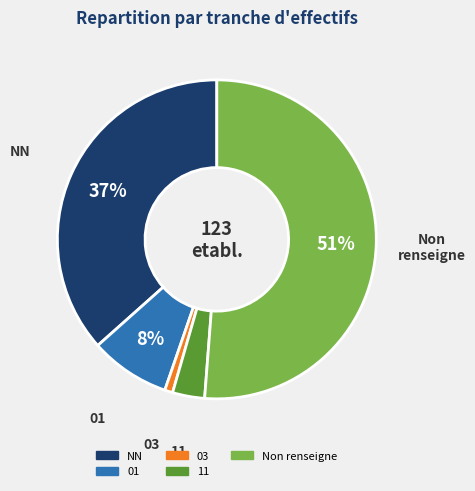

To the nearest percent, what is the average slice percentage?

20%